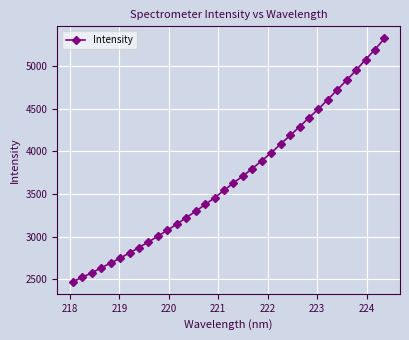

What is the sum of all values?

125588.3